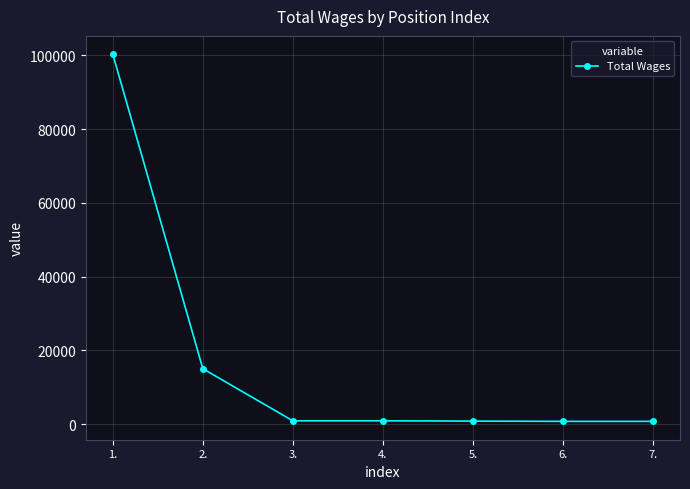

The chart shows a value of 750 at 6.. True or false?

True